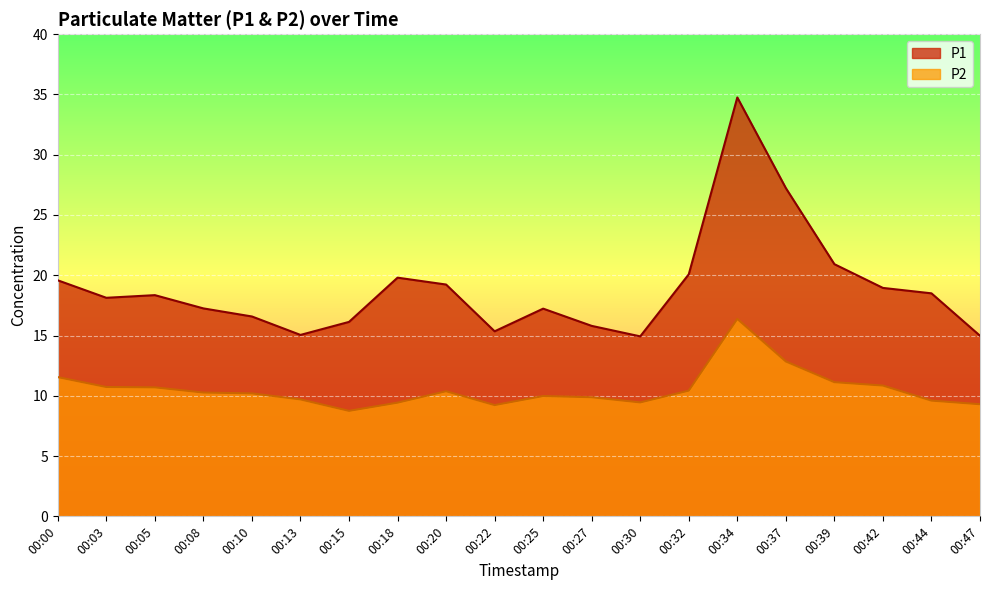

What is the average value of the P1 series?

18.9